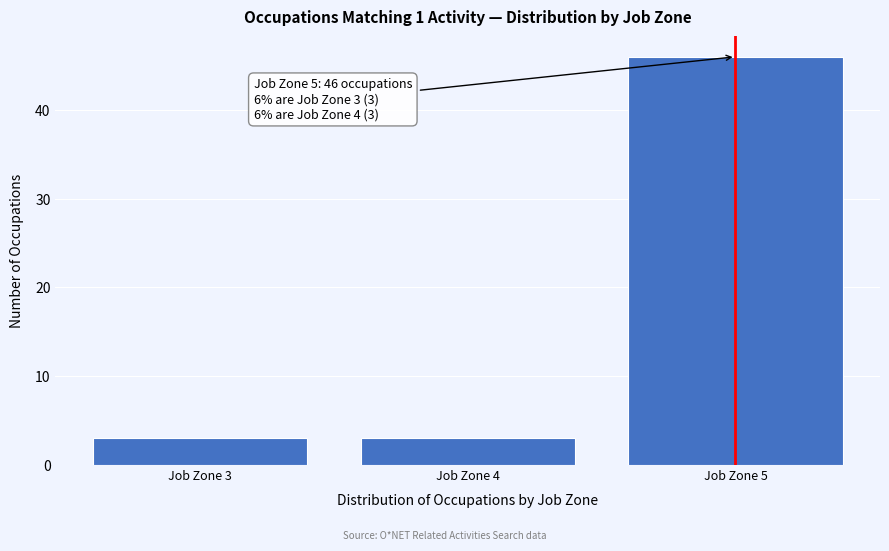

Which range on the x-axis has the tallest bar?

4.5 to 5.5